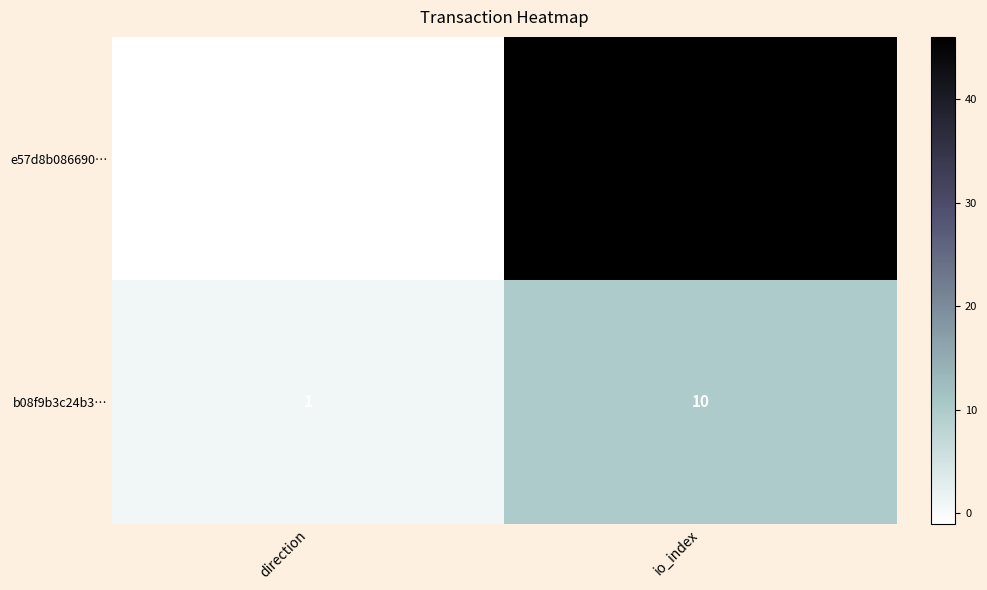

At which category does the chart reach its peak across all series?

io_index